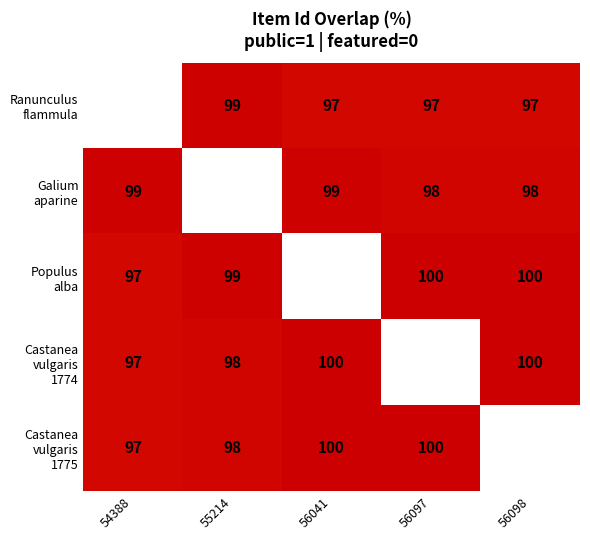

What is the minimum value shown in the chart?

97.0